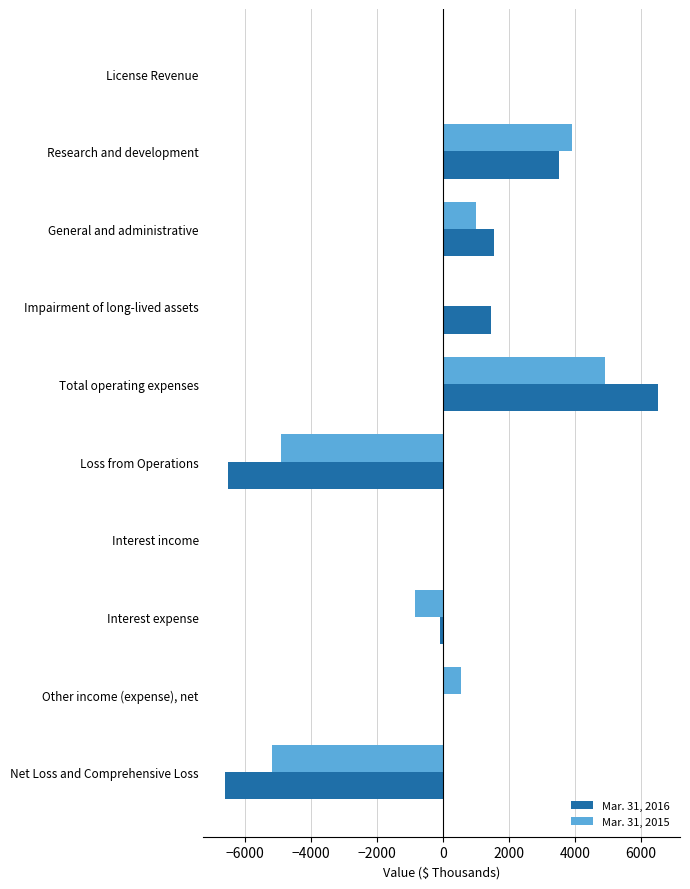

What is the sum of the Mar. 31, 2015 values at Net Loss and Comprehensive Loss and Total operating expenses?

-276